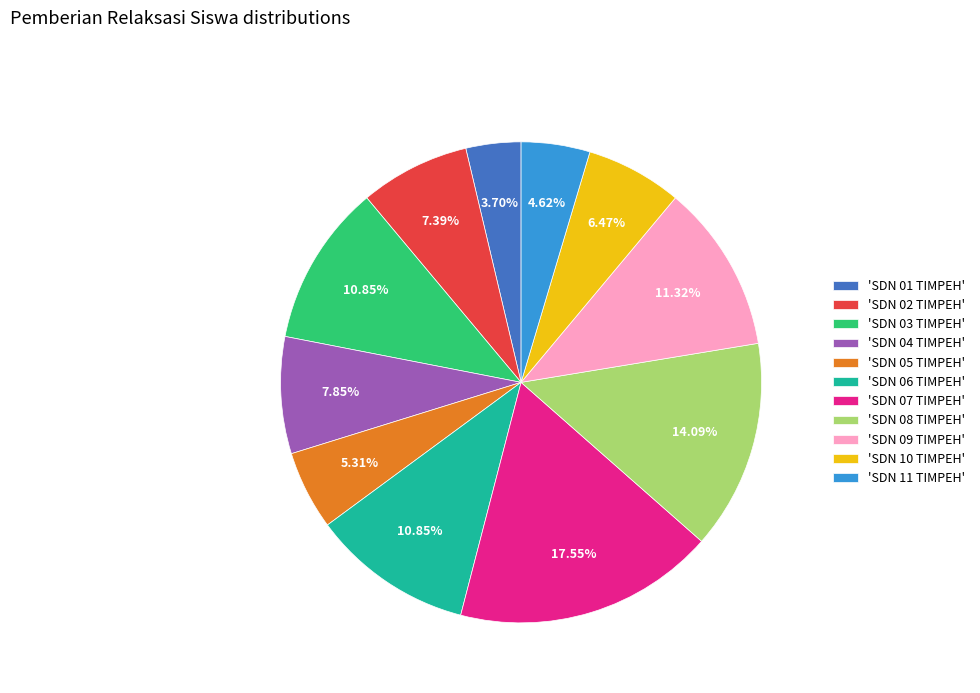

Combined, do 'SDN 02 TIMPEH' and 'SDN 10 TIMPEH' account for over 50%?

No